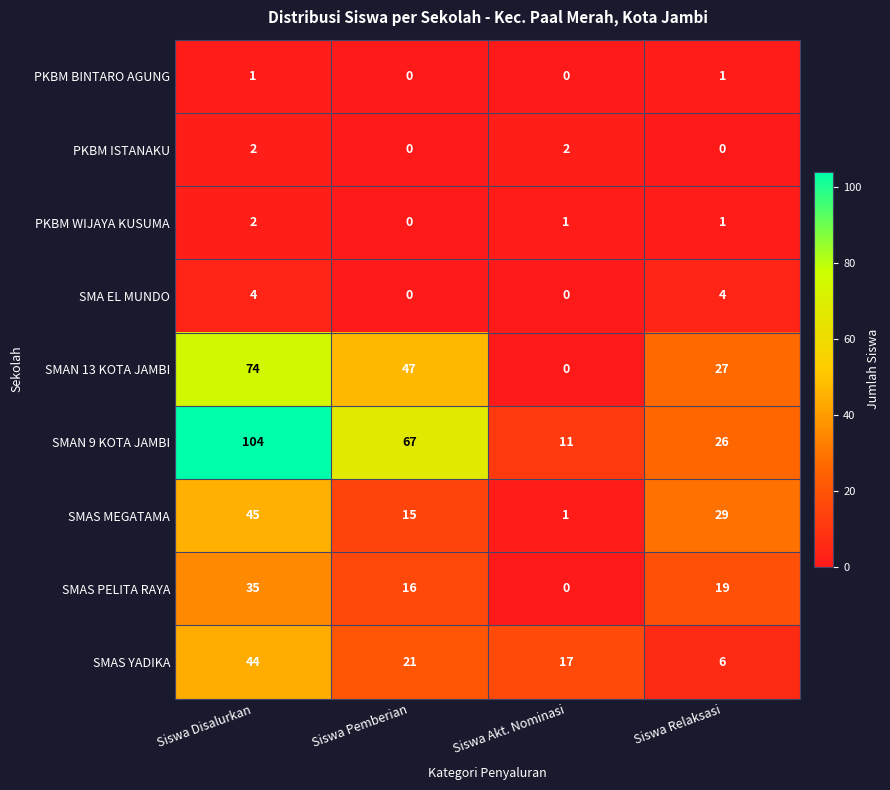

What is the approximate value of SMAS MEGATAMA at Siswa Pemberian, to the nearest 5?

15